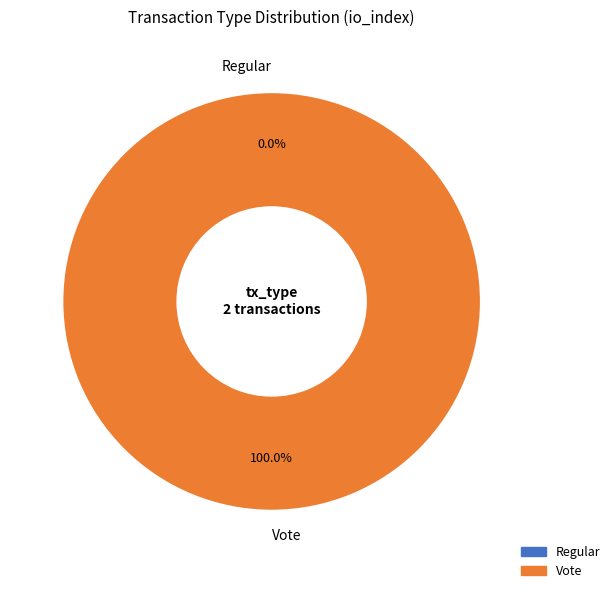

True or false: Regular accounts for 0% of the total.

True